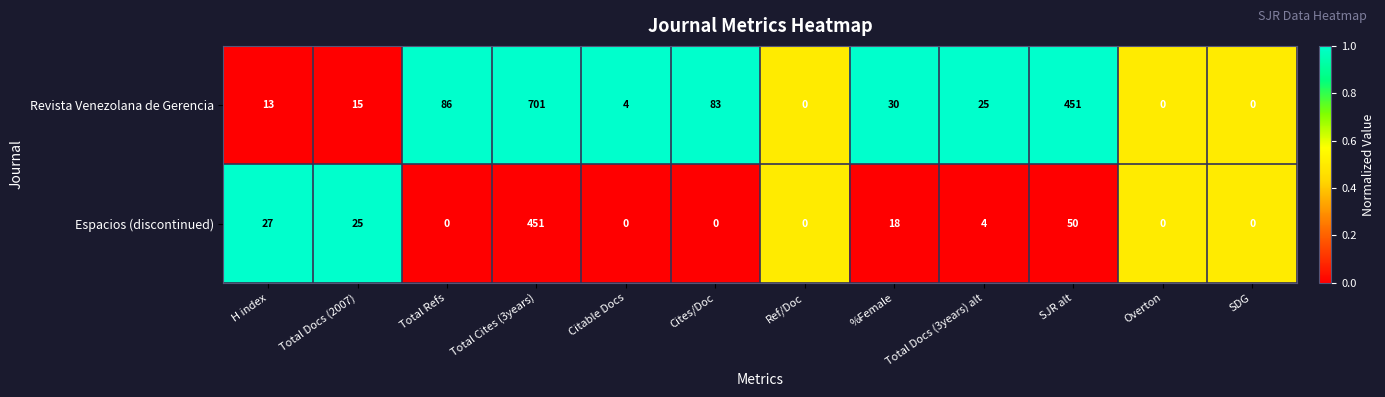

What is the difference between the maximum and second lowest values in the Espacios (discontinued) series?

451